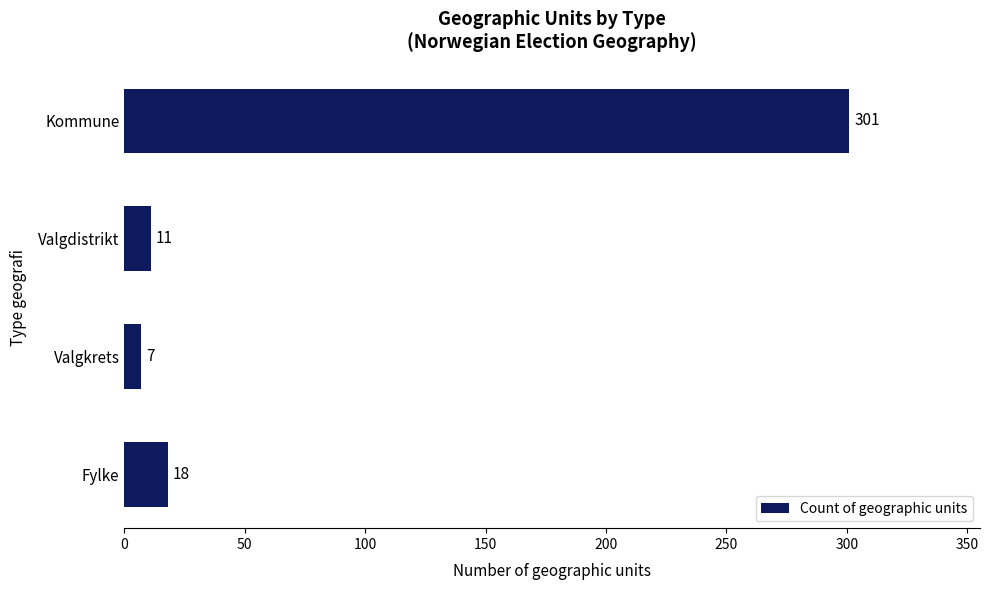

What is the difference between the maximum and second lowest values?

290